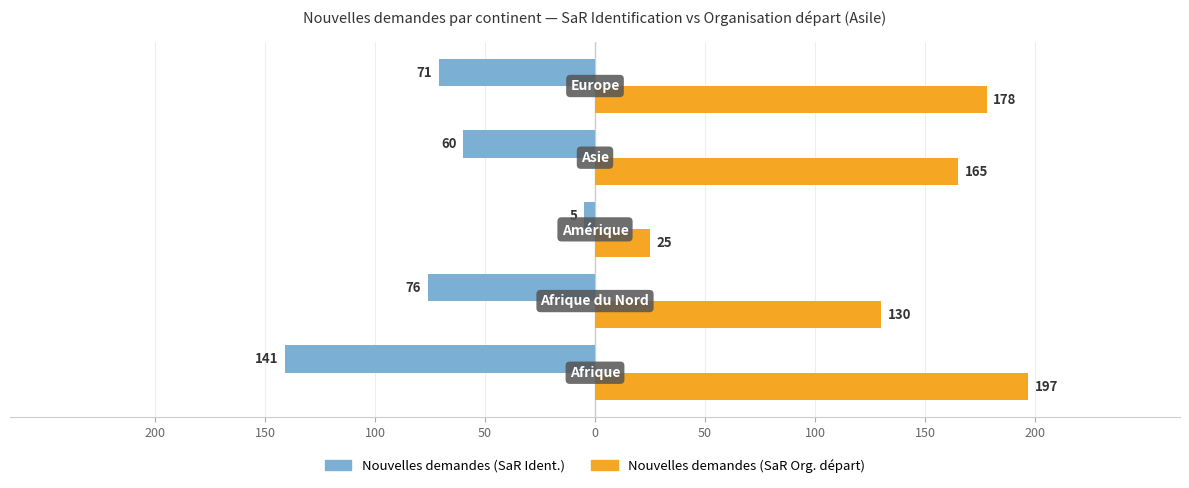

What are all the series names shown in the legend?

Nouvelles demandes (SaR Ident.), Nouvelles demandes (SaR Org. départ)